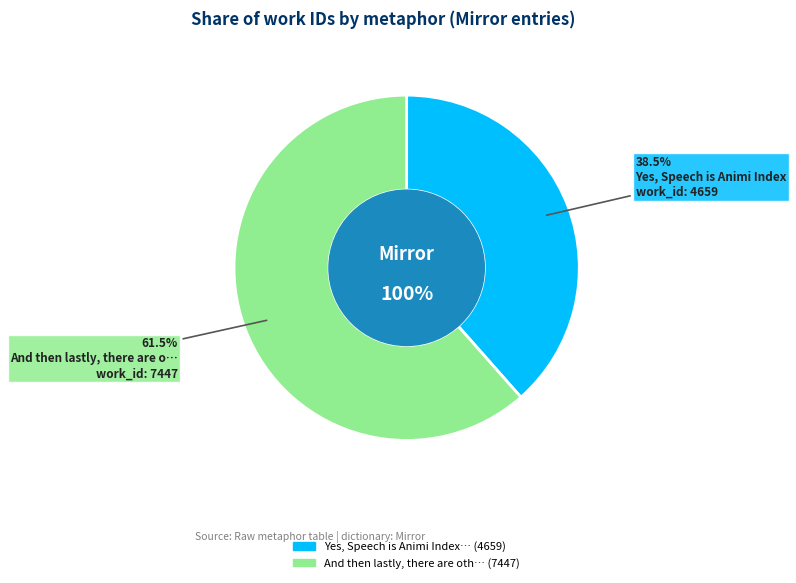

How many segments does this pie chart have?

2